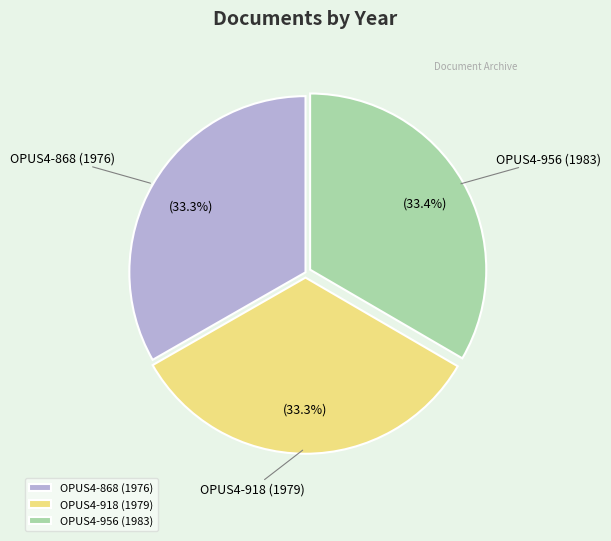

What percentage do OPUS4-918 (1979) and OPUS4-956 (1983) together represent?

66.7%